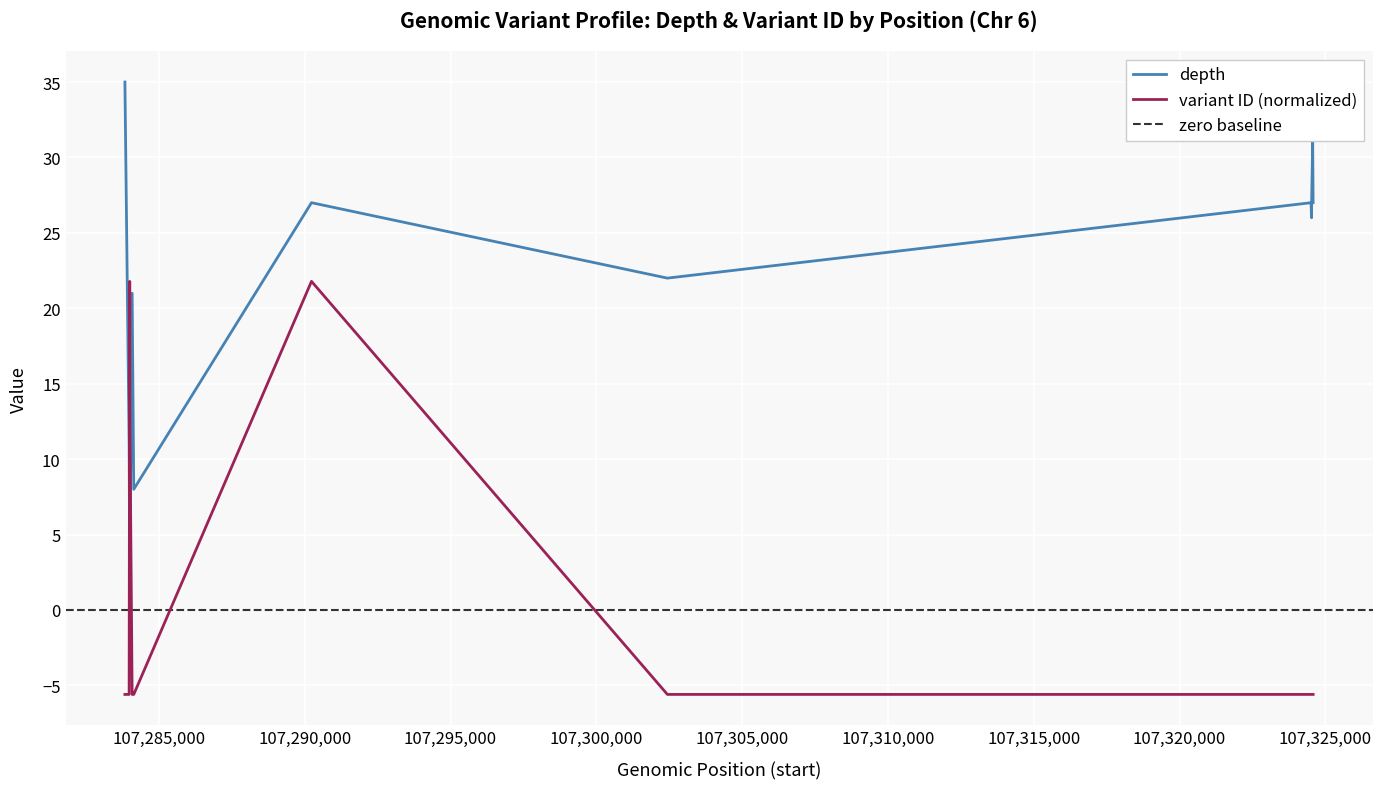

Which series ends up on top after the final intersection of depth and variant ID (scaled)?

depth